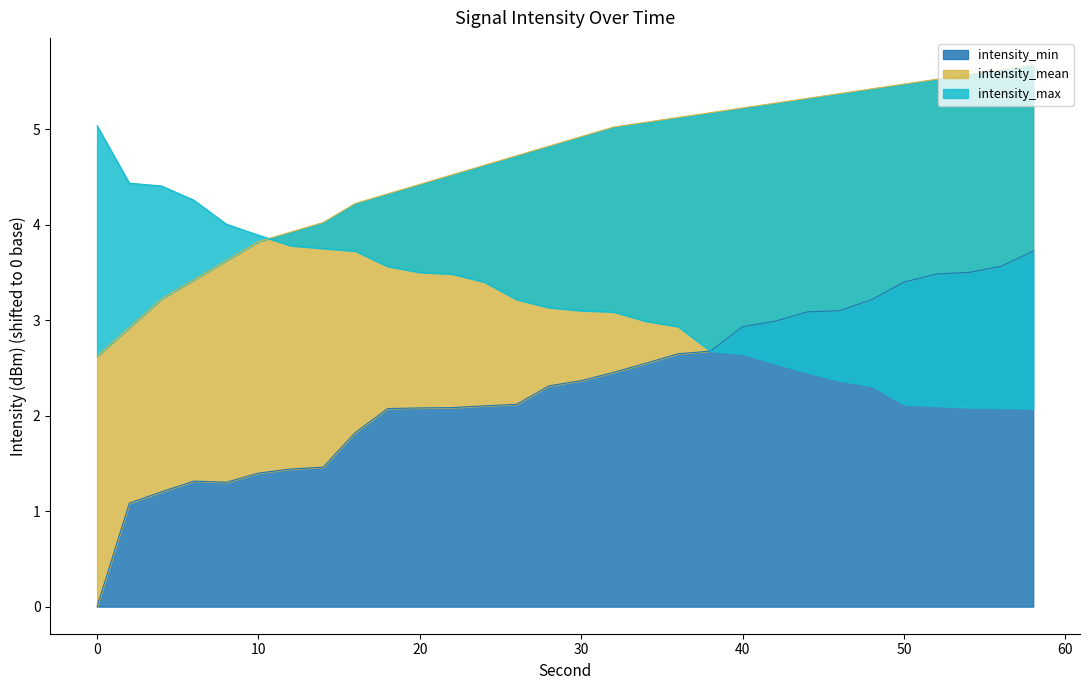

Where does the intensity_mean series first go above 4?

14